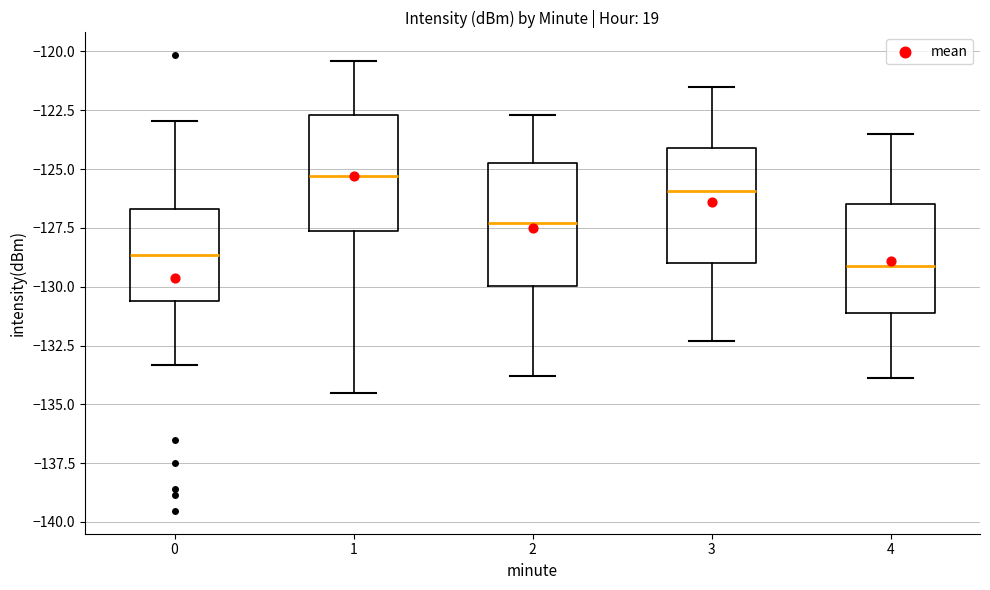

Where does the upper whisker of the box at x = 2 end on the y-axis? The values are not printed on the chart, so give them approximately, as read against the axis.

-122.5